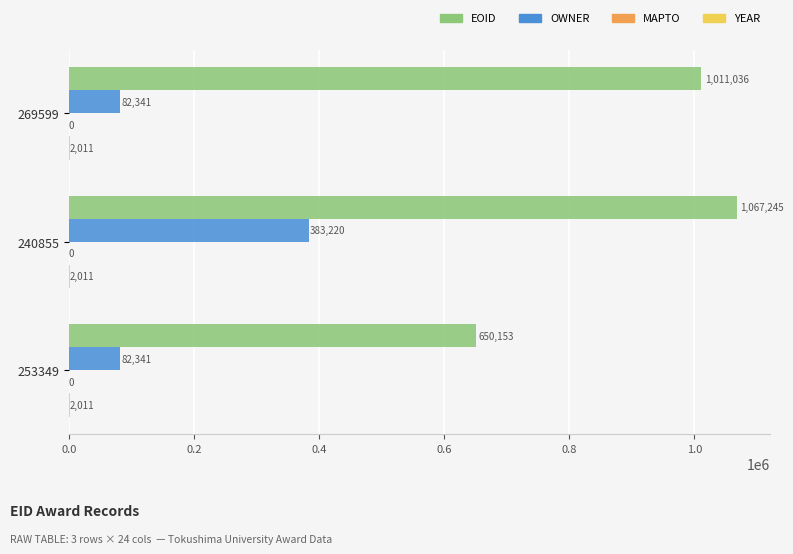

What is the average value of the EOID series?

909478